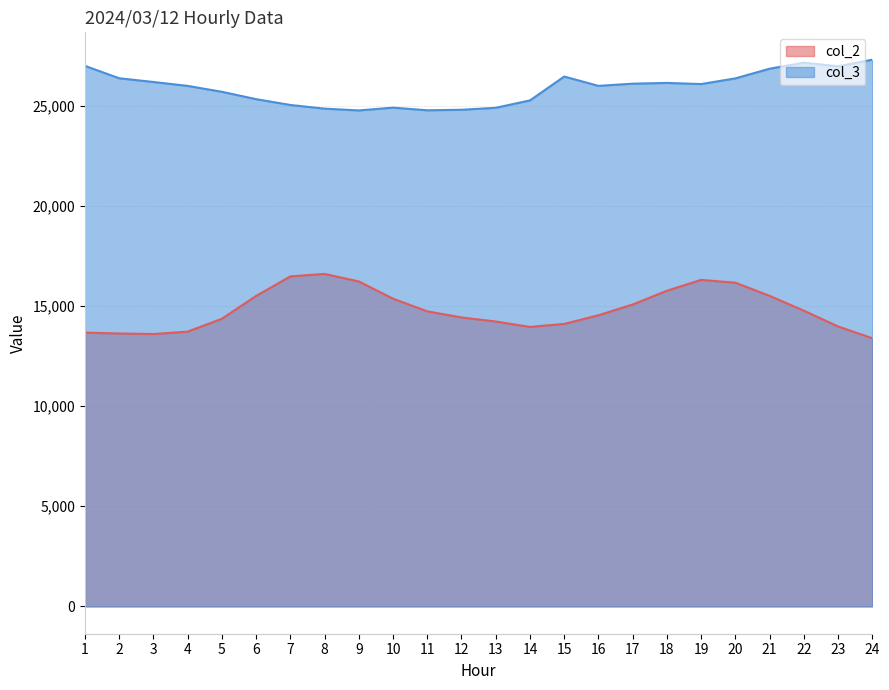

Which series has the widest spread of values?

col_2